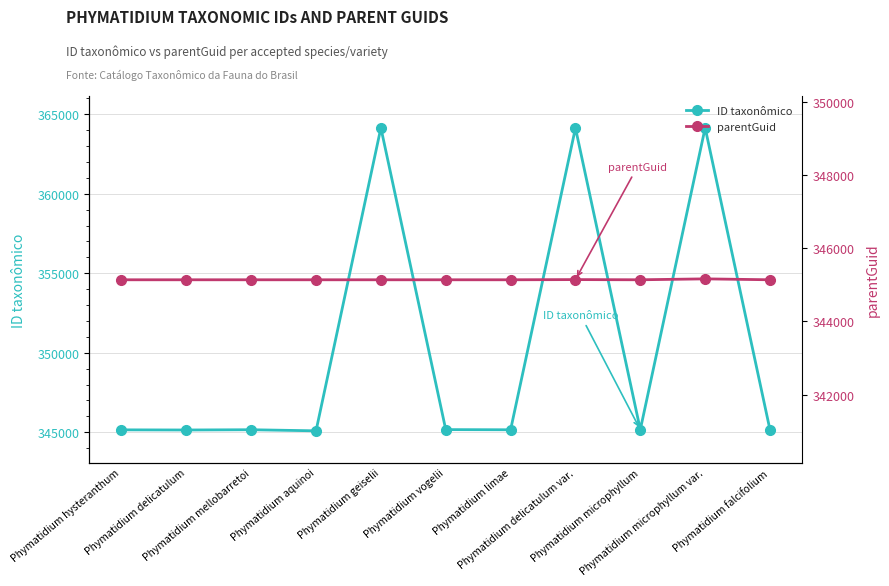

Which series has the widest spread of values?

ID taxonômico